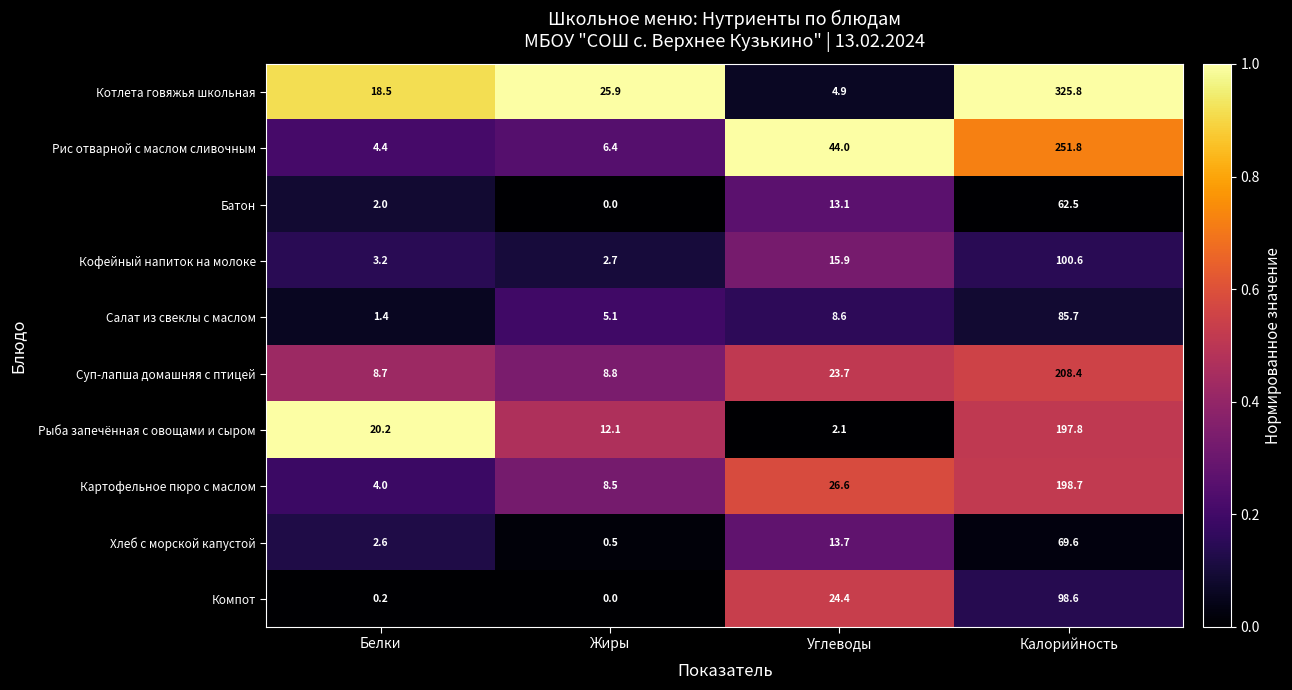

Which category has the highest value across all series?

Калорийность